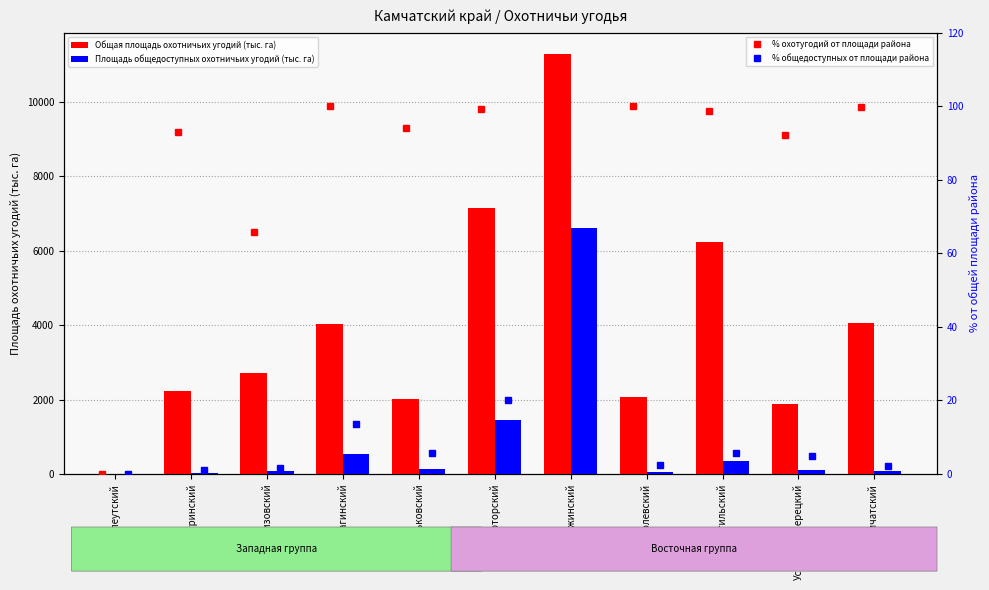

Rank the series at Усть-Камчатский from lowest to highest value.

% общедоступных от площади района, Площадь общедоступных охотничьих угодий (тыс. га), % охотугодий от площади района, Общая площадь охотничьих угодий (тыс. га)